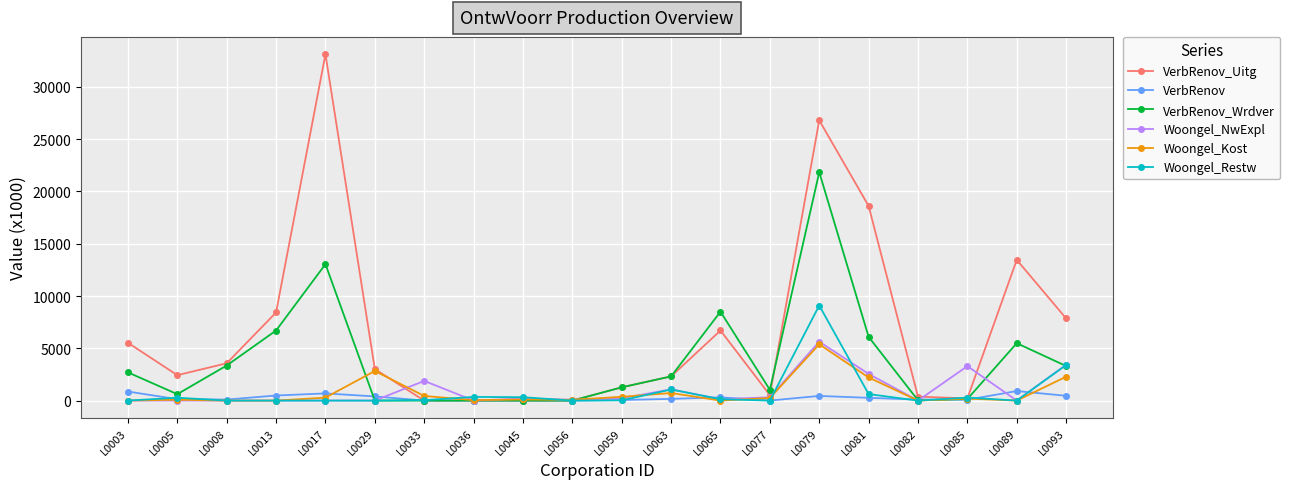

What is the value of the VerbRenov_Wrdver point at the 13th from the left?

8504